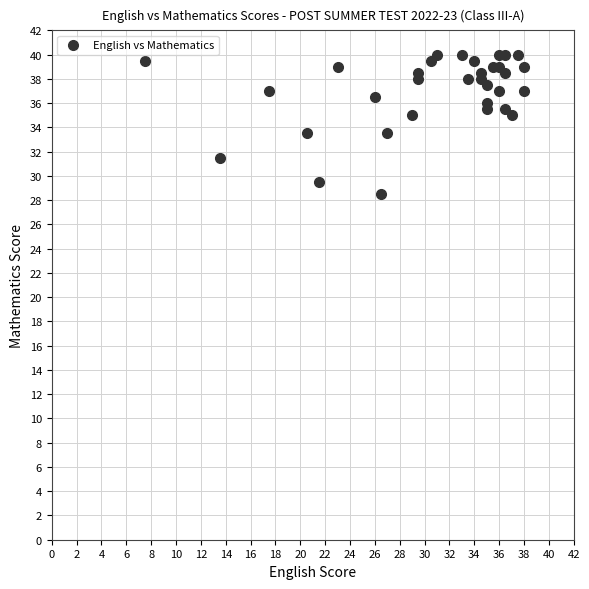

What is the range of X values (max minus min)?

30.5